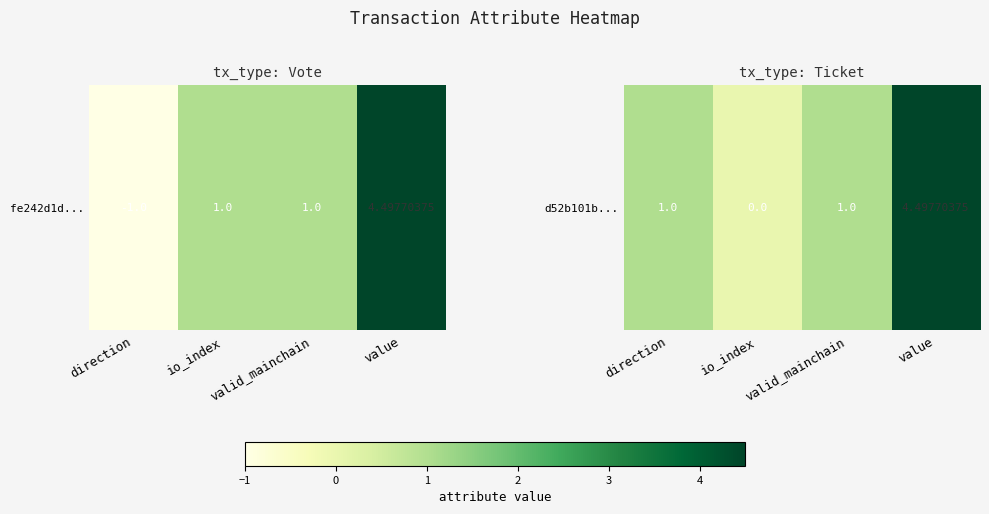

How many data points are above 1?

1